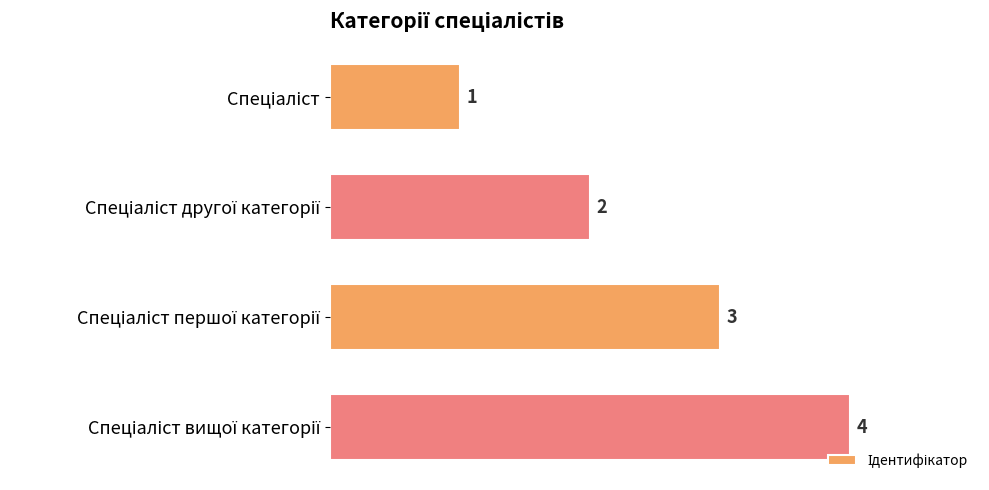

What is the maximum value shown in the chart?

4